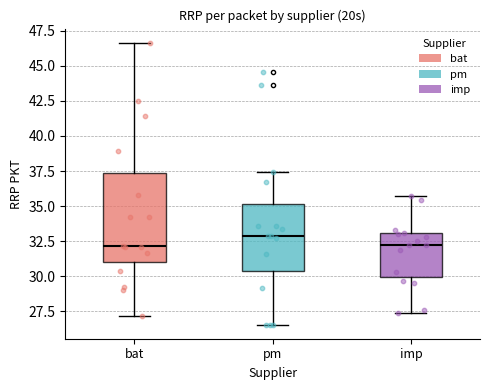

Where does the median line of the box for bat sit on the y-axis? The values are not printed on the chart, so give them approximately, as read against the axis.

32.0